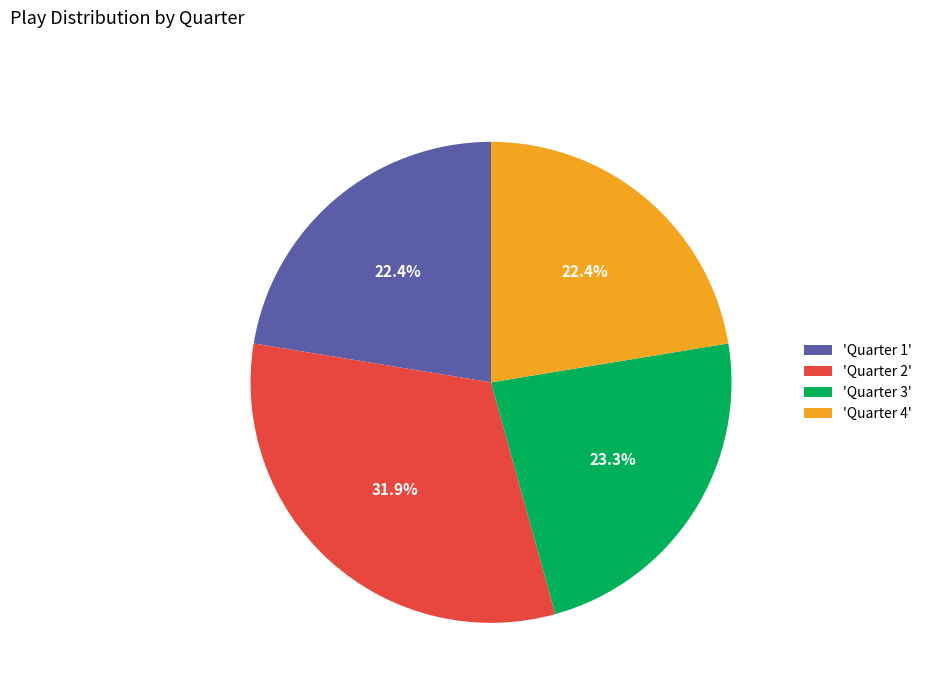

Approximately how many times larger is the value at 'Quarter 4' compared to 'Quarter 3'?

1.0